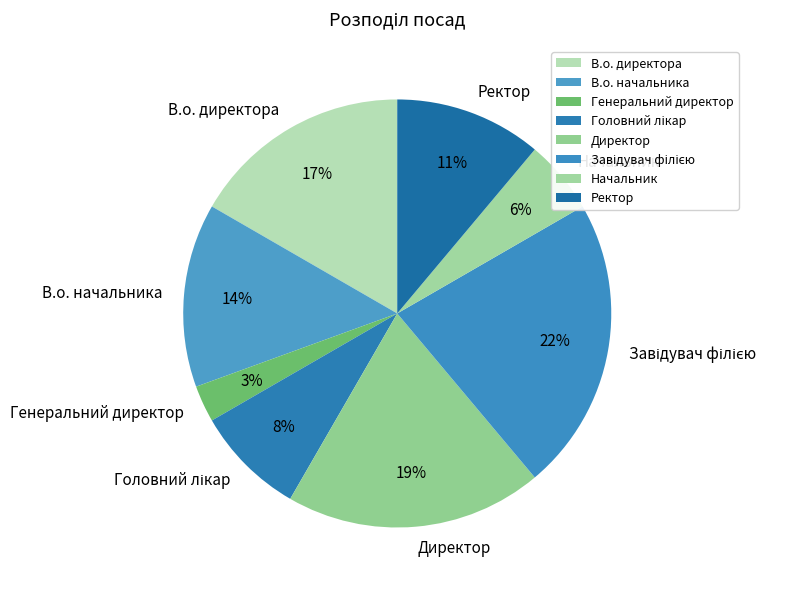

Count the number of slices in the pie.

8